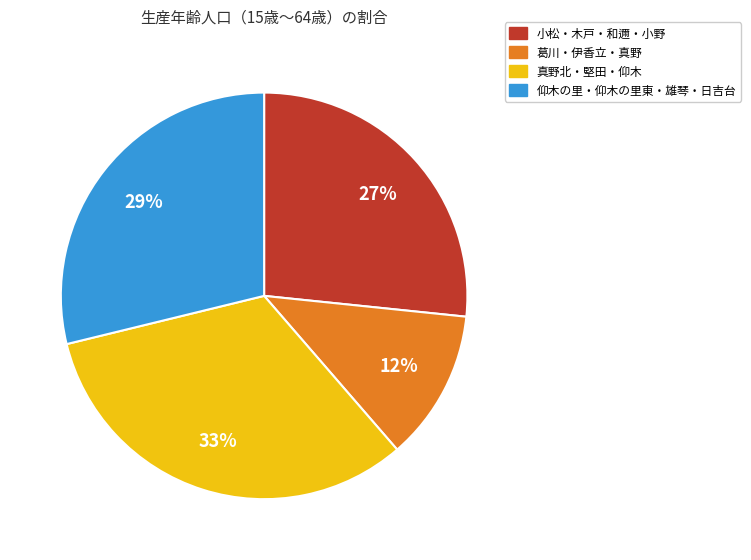

To the nearest percent, what is the average slice percentage?

25%